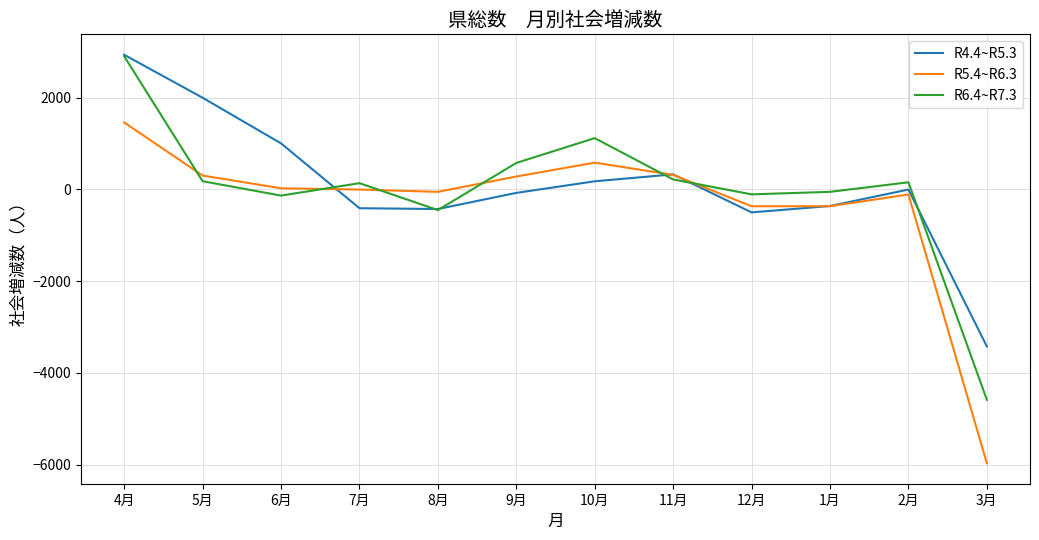

The value of R6.4~R7.3 at 10月 is 1117. True or false?

True